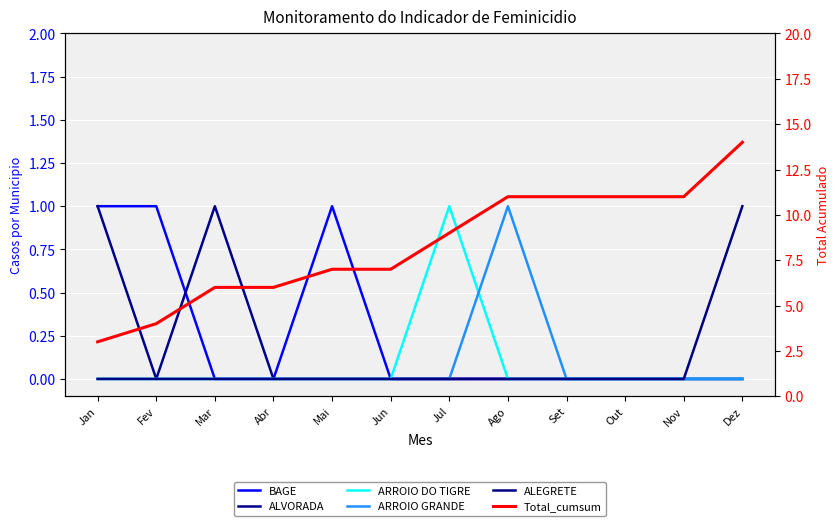

True or false: Total_cumsum and ALEGRETE intersect in this chart.

False